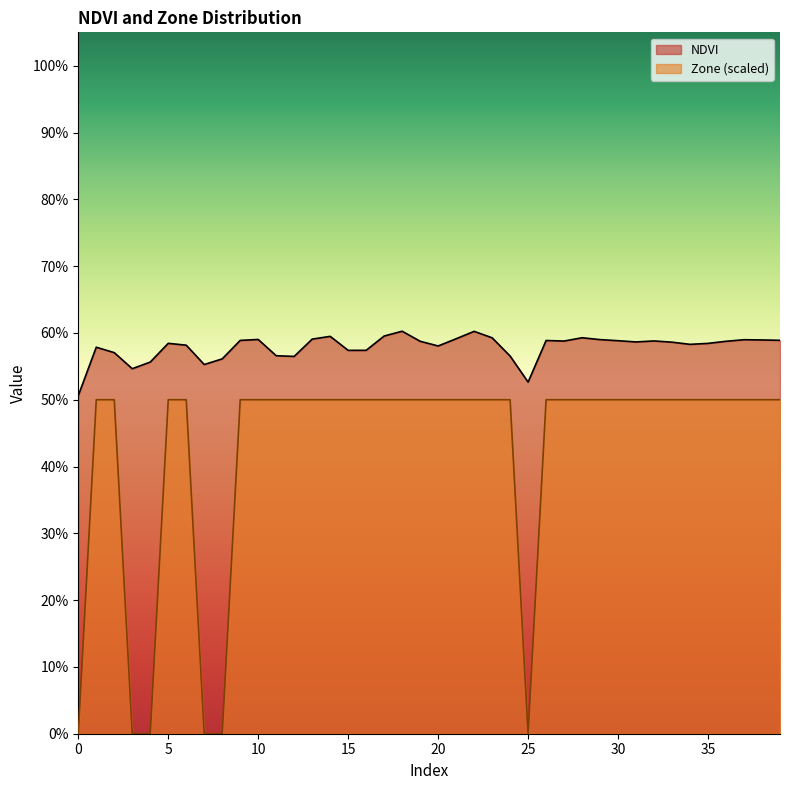

How many interior local valleys does the NDVI series have?

9